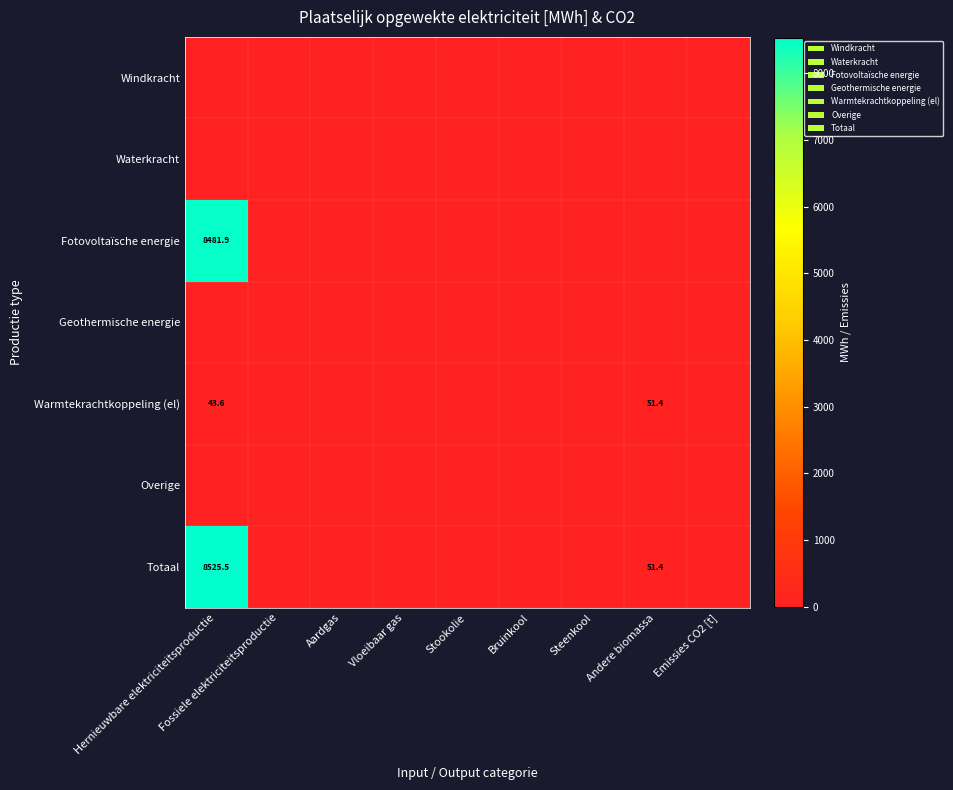

Is it true that Totaal equals 8525.5 at Hernieuwbare elektriciteitsproductie?

True